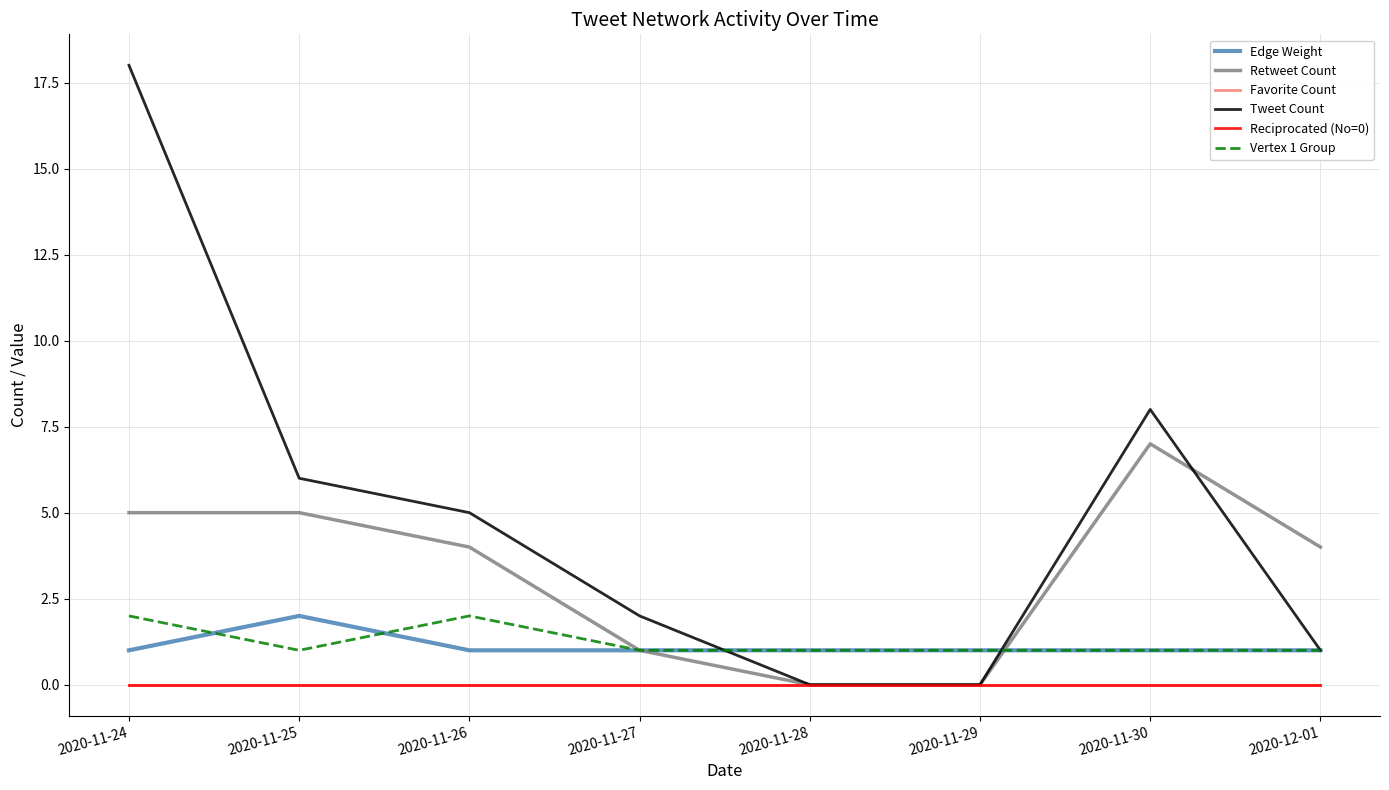

At 2020-11-27, list the series in order from largest to smallest.

Tweet Count, Edge Weight, Retweet Count, Vertex 1 Group, Favorite Count, Reciprocated (No=0)